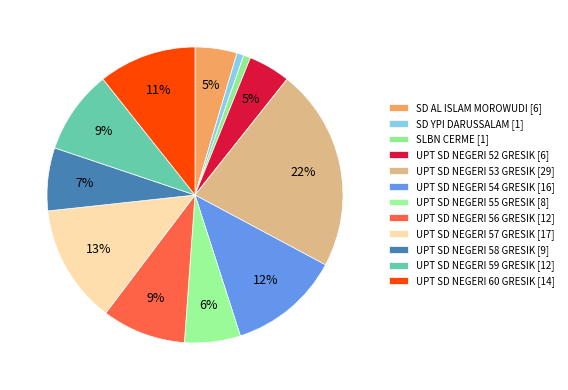

Count the number of slices in the pie.

12